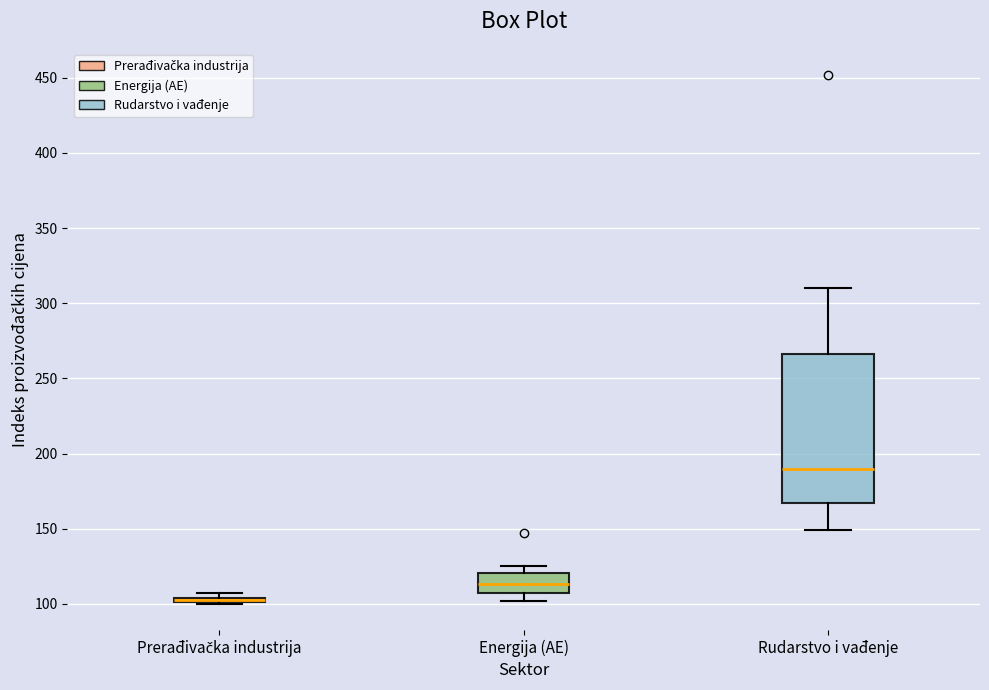

Which box is the tallest, from its lower edge to its upper edge?

Rudarstvo i vađenje